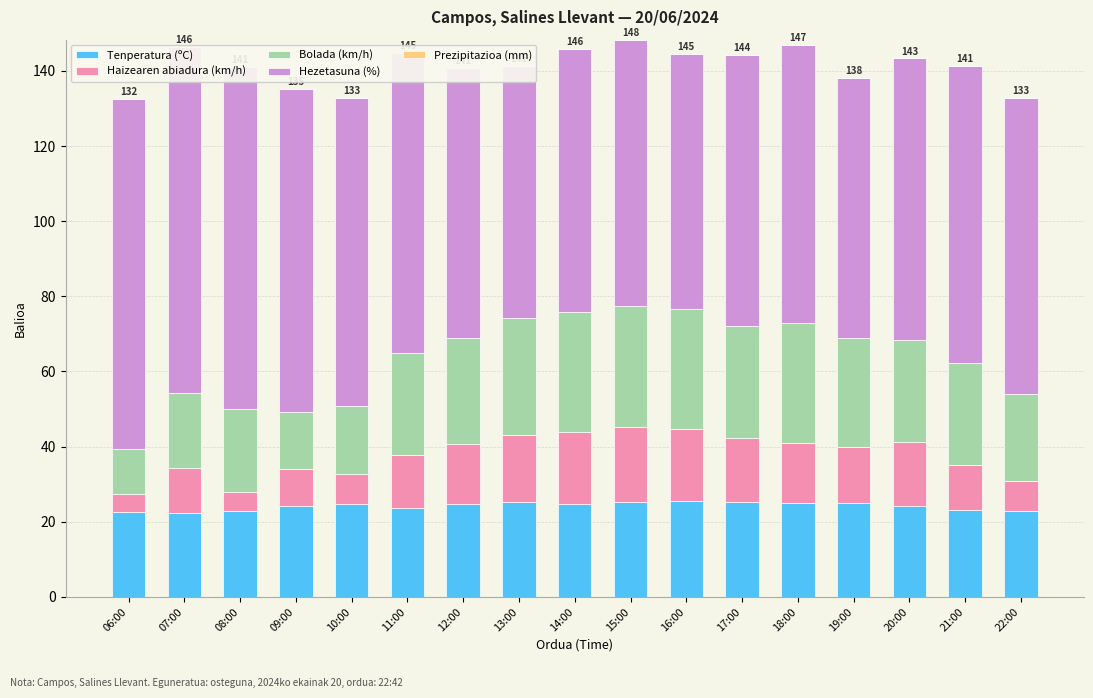

Which series changed the most between 10:00 and 22:00?

Bolada (km/h)